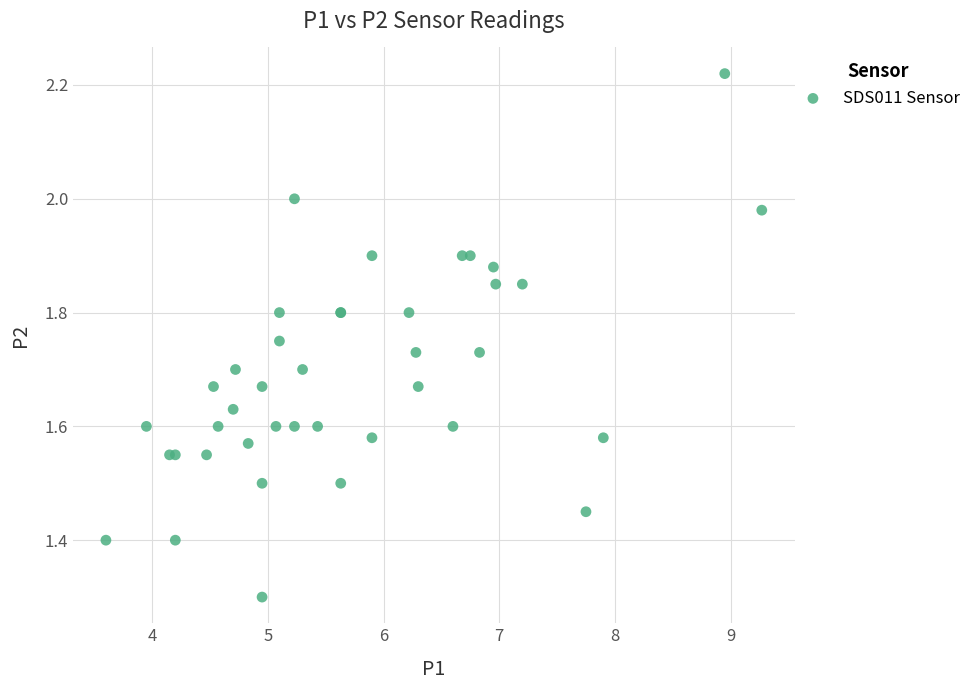

What Y value in the scatter plot is closest to 1?

1.3